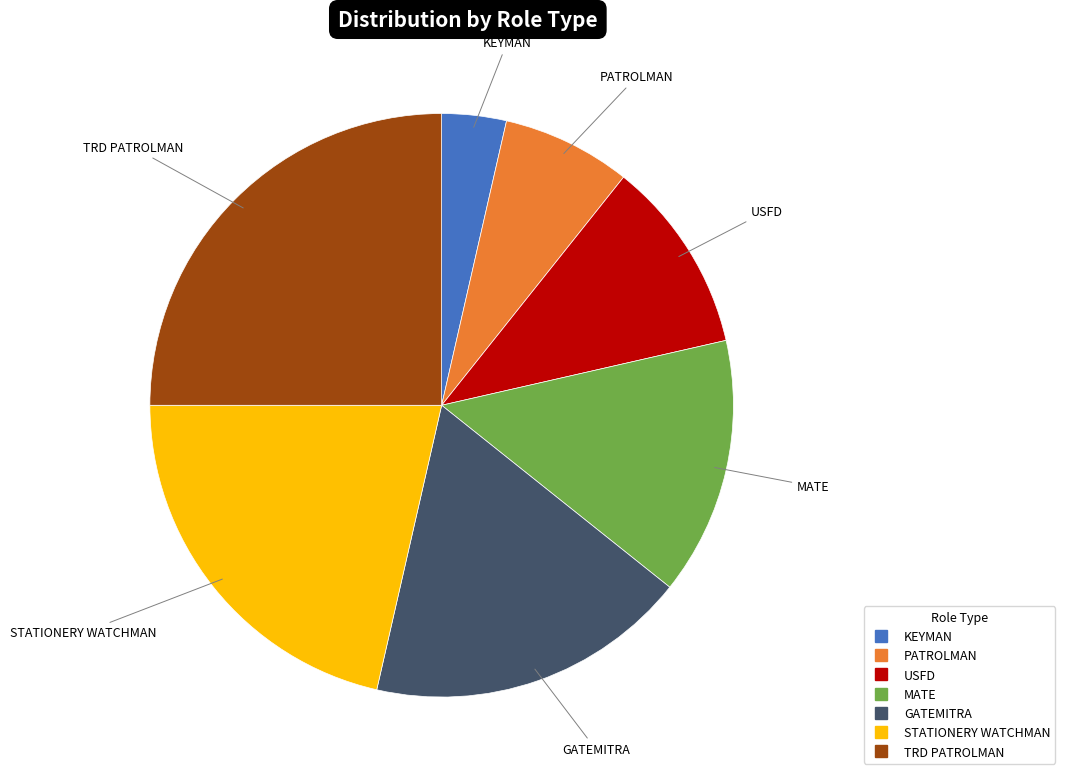

Rank the categories by value from highest to lowest.

TRD PATROLMAN, STATIONERY WATCHMAN, GATEMITRA, MATE, USFD, PATROLMAN, KEYMAN